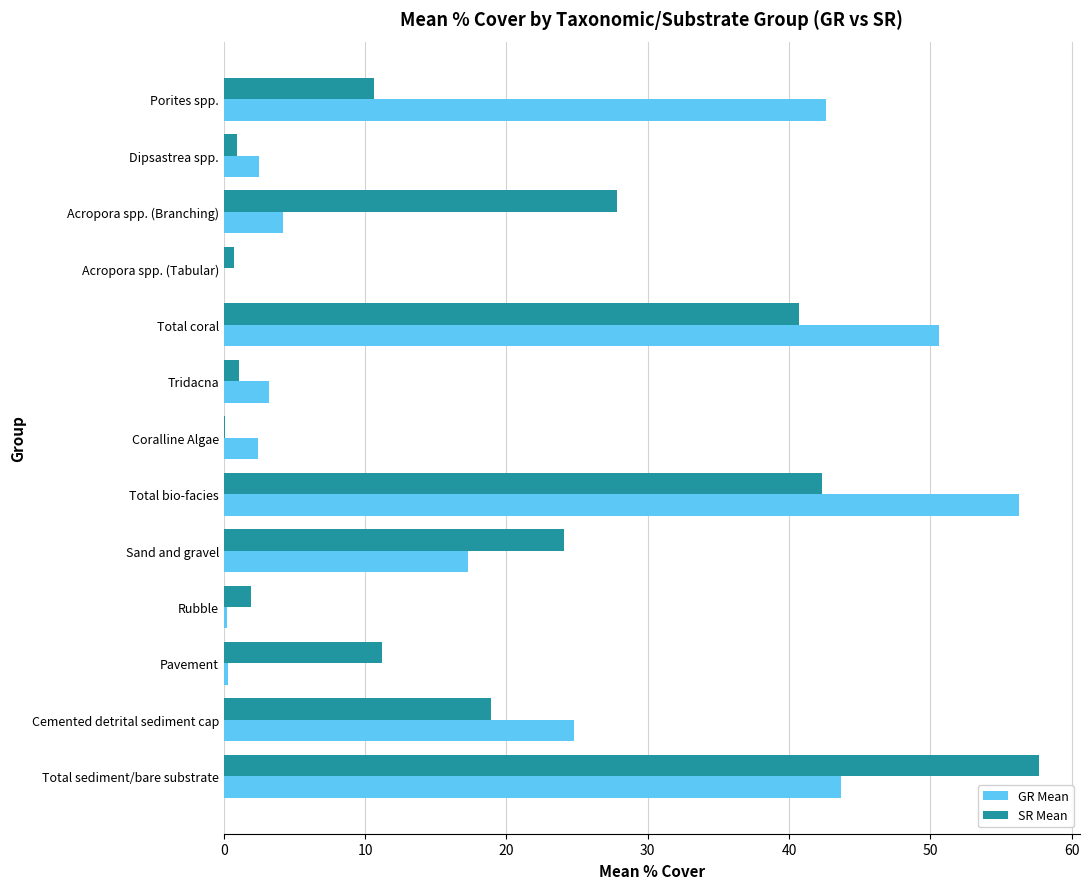

Which label corresponds to the largest value in the chart?

Total sediment/bare substrate